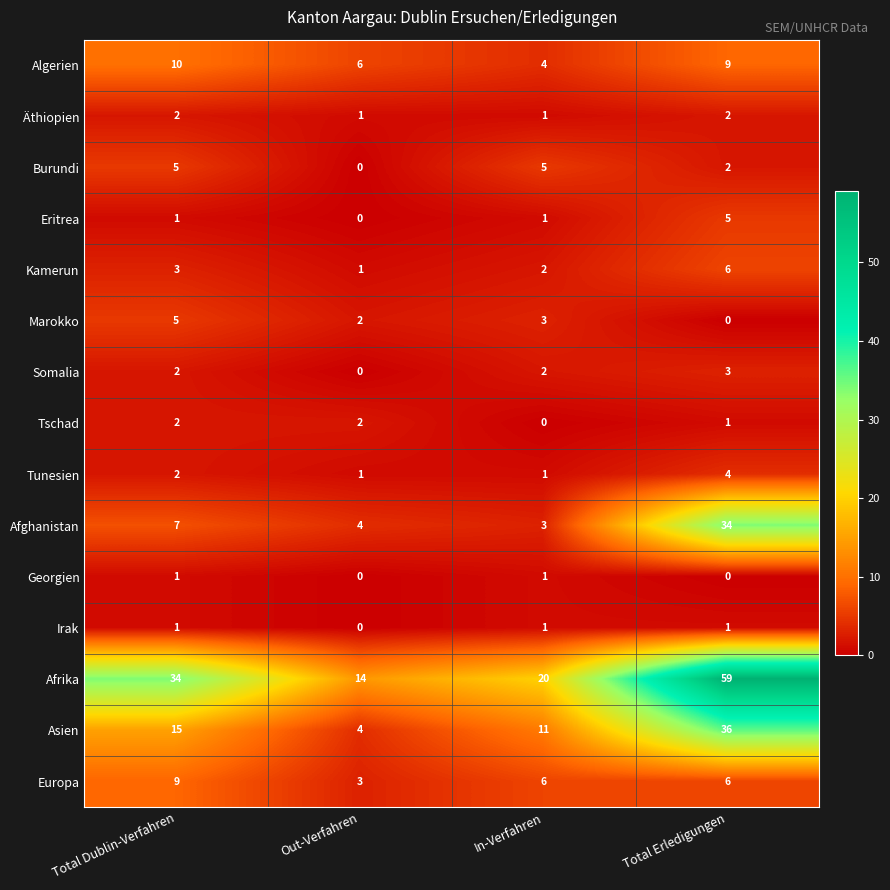

What is the sum of the Asien values at Total Dublin-Verfahren and Out-Verfahren?

19